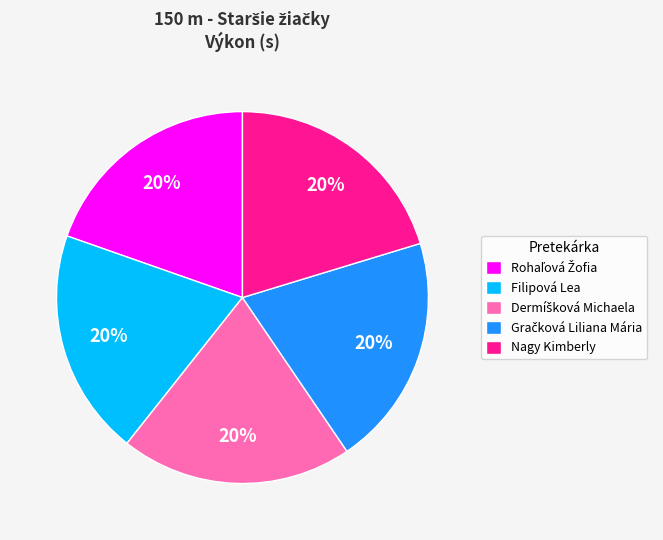

Is there any slice that represents more than half of the pie?

No